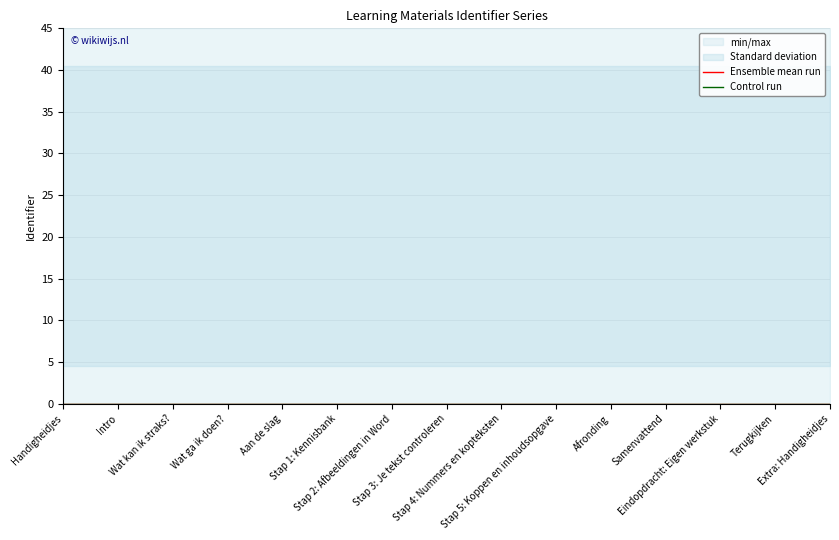

How many Control run values are between 0 and 1?

15